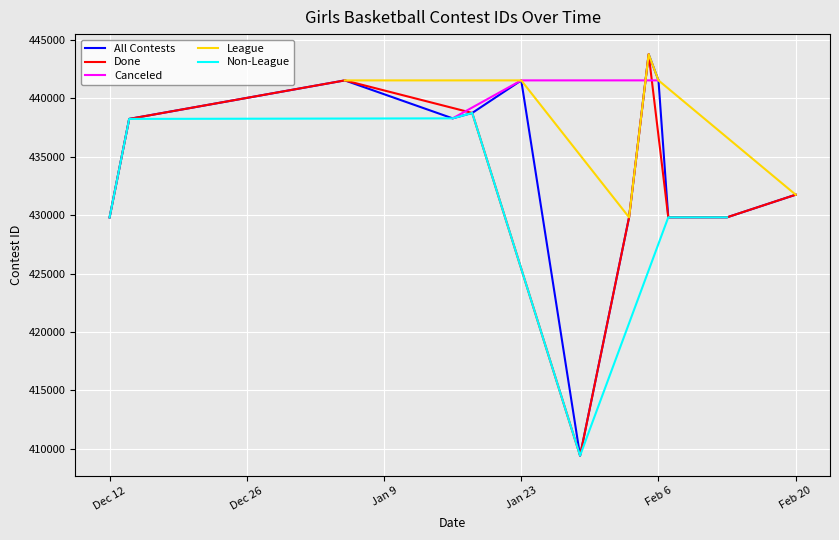

The chart shows a value of 763335 at 1/5/24. True or false?

False